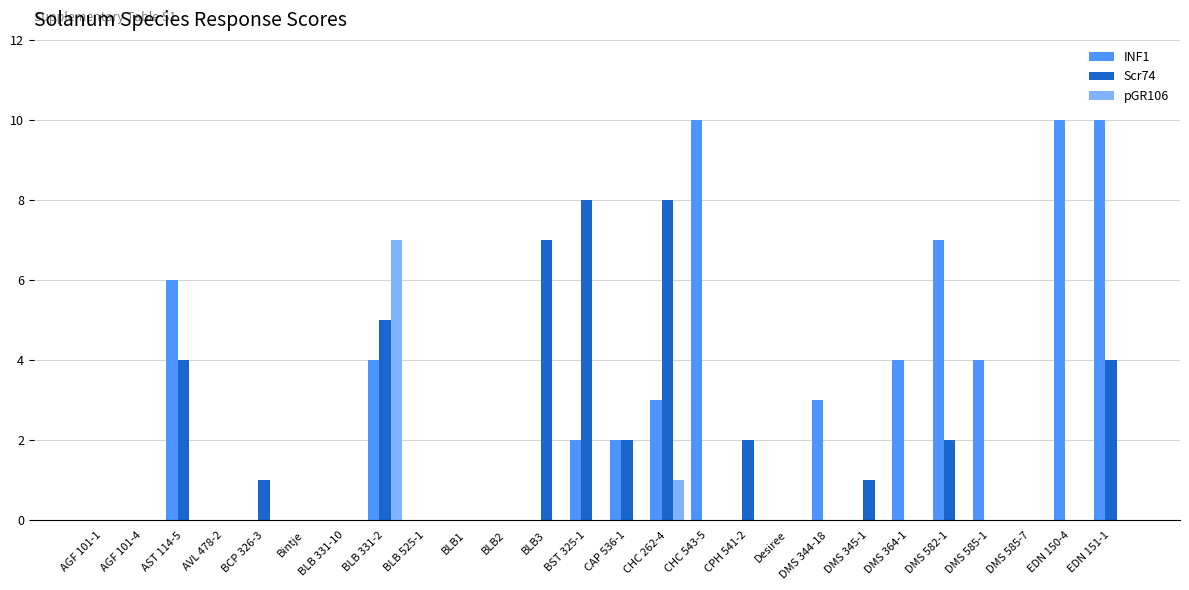

How many groups of bars are there?

26